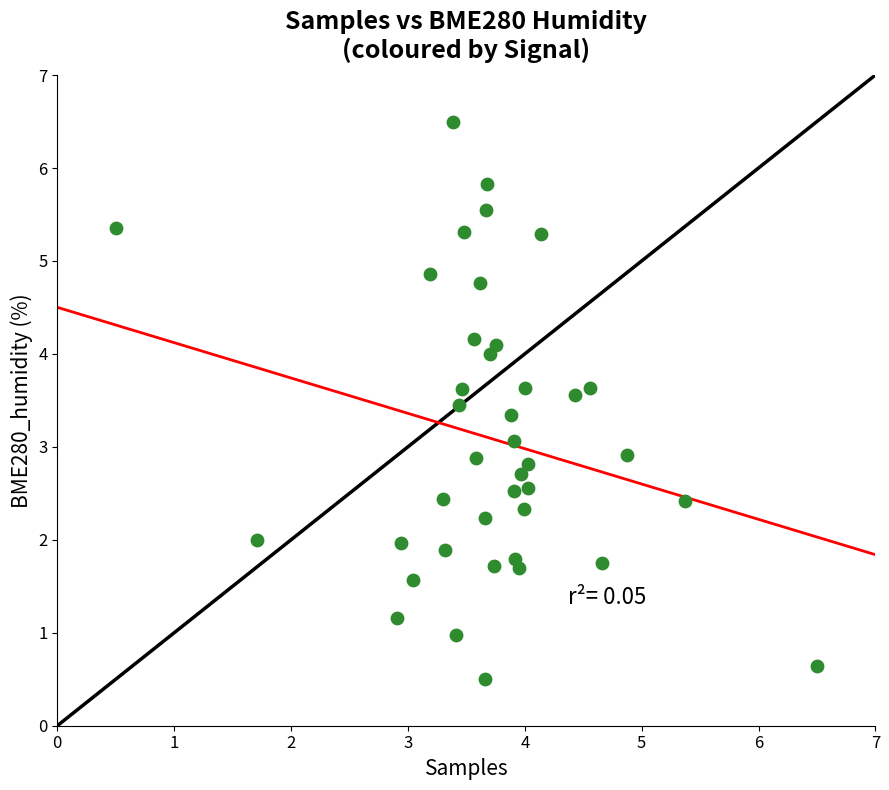

What is the range of X values (max minus min)?

6.0